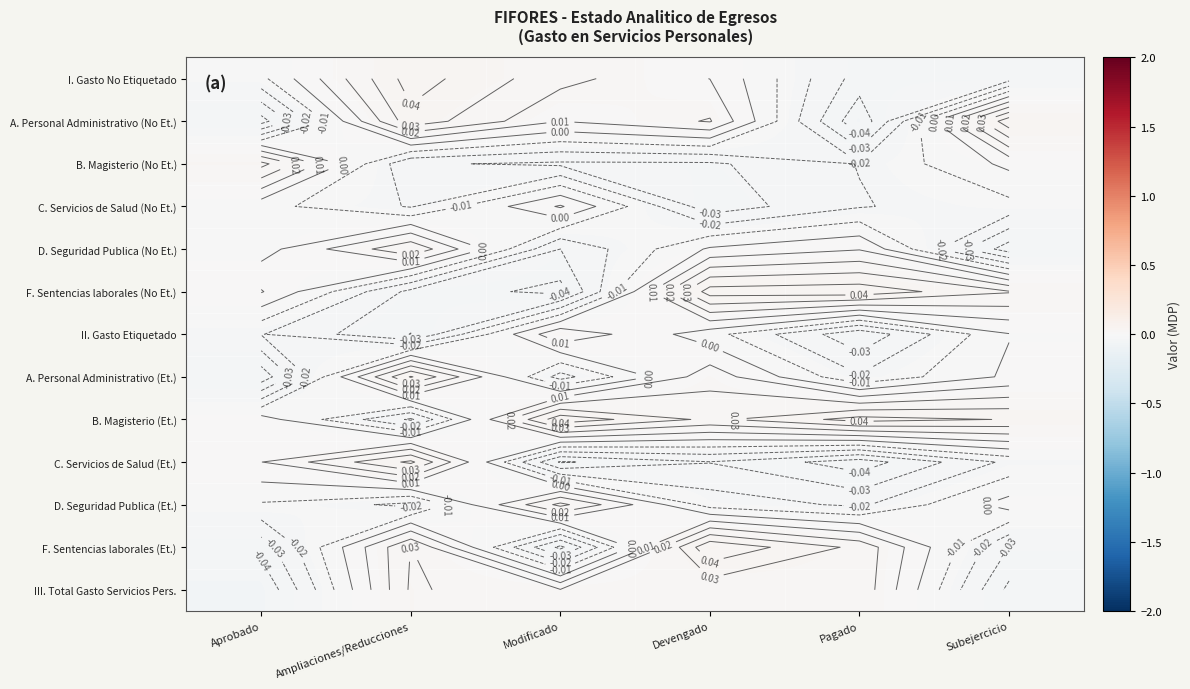

What is the difference between the highest and lowest values at Aprobado?

0.1